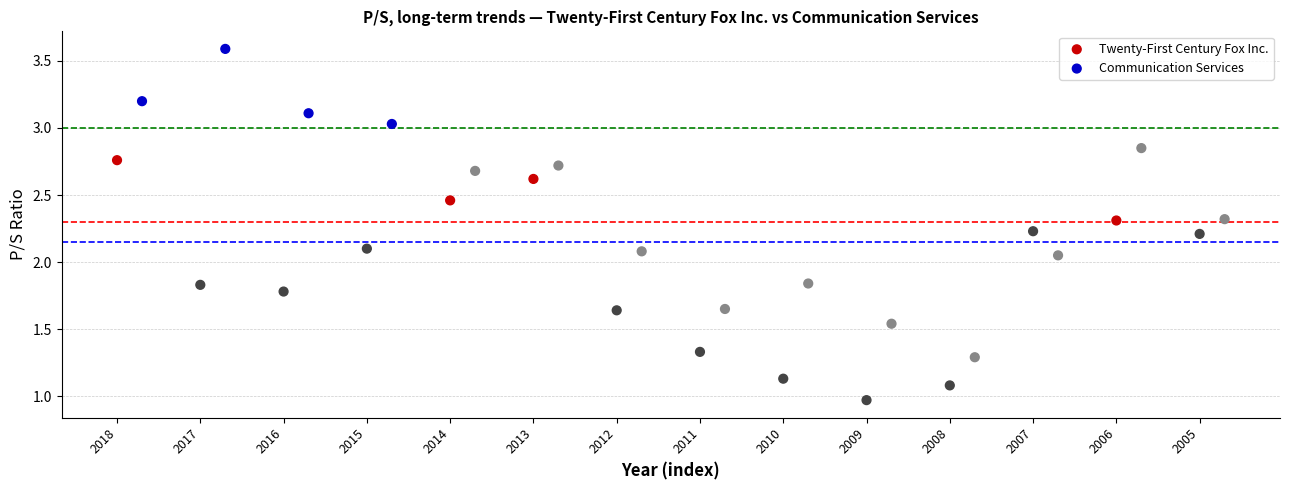

Which series has the widest spread of Y values?

Communication Services